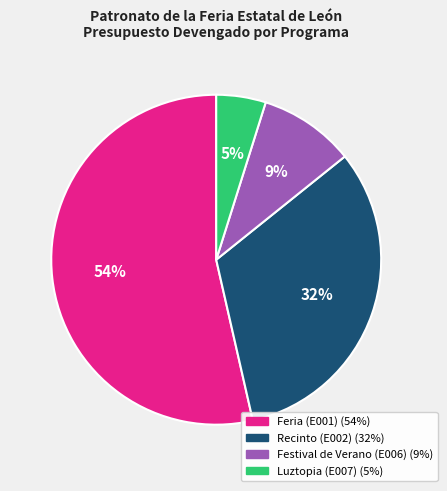

To the nearest percent, what is the combined percentage of Festival de Verano (E006) and Luztopia (E007)?

14%